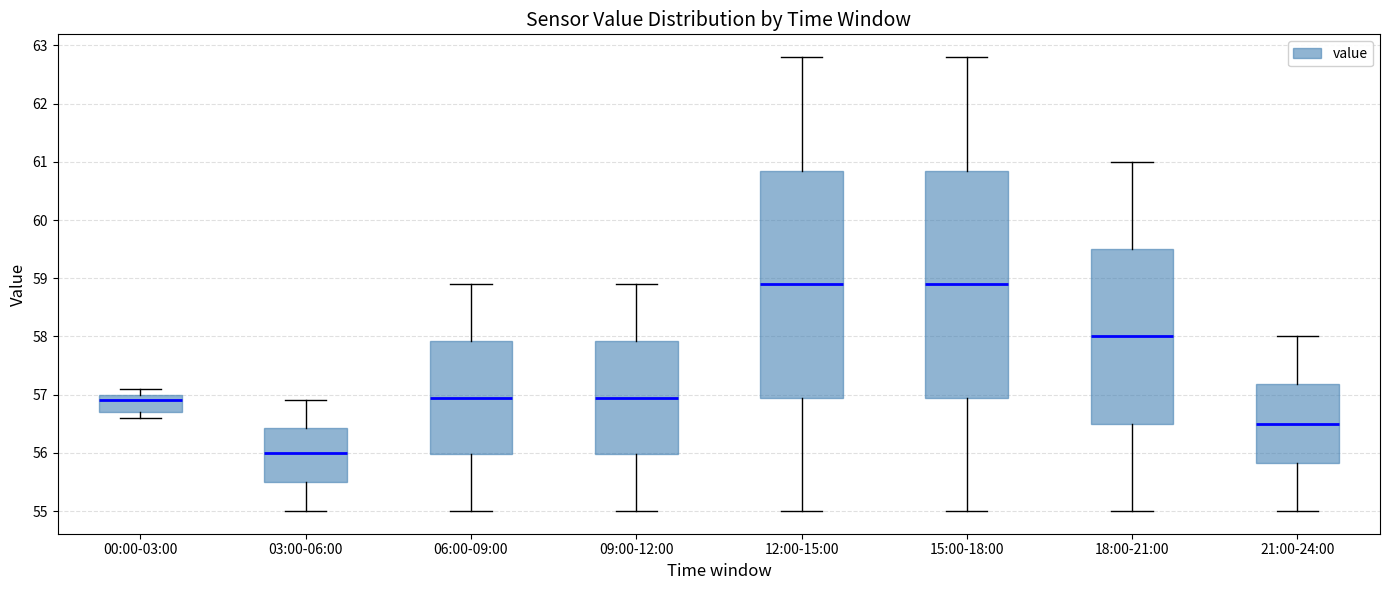

Where does the lower whisker of the box for 15:00-18:00 end on the y-axis? The values are not printed on the chart, so give them approximately, as read against the axis.

55.0